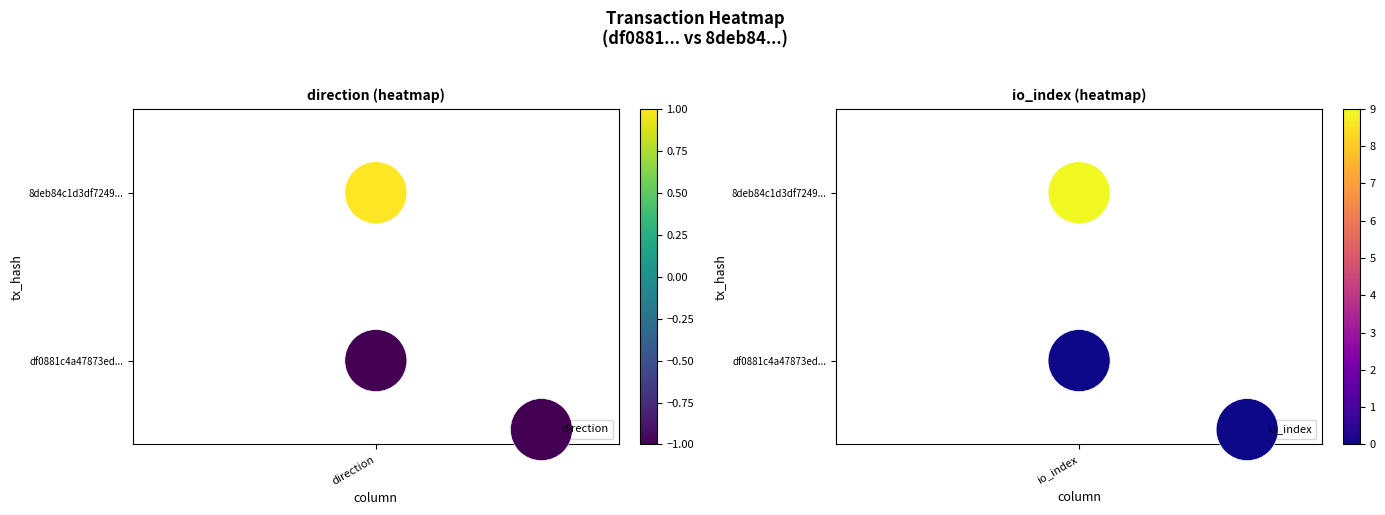

What value does the direction series have at direction?

1